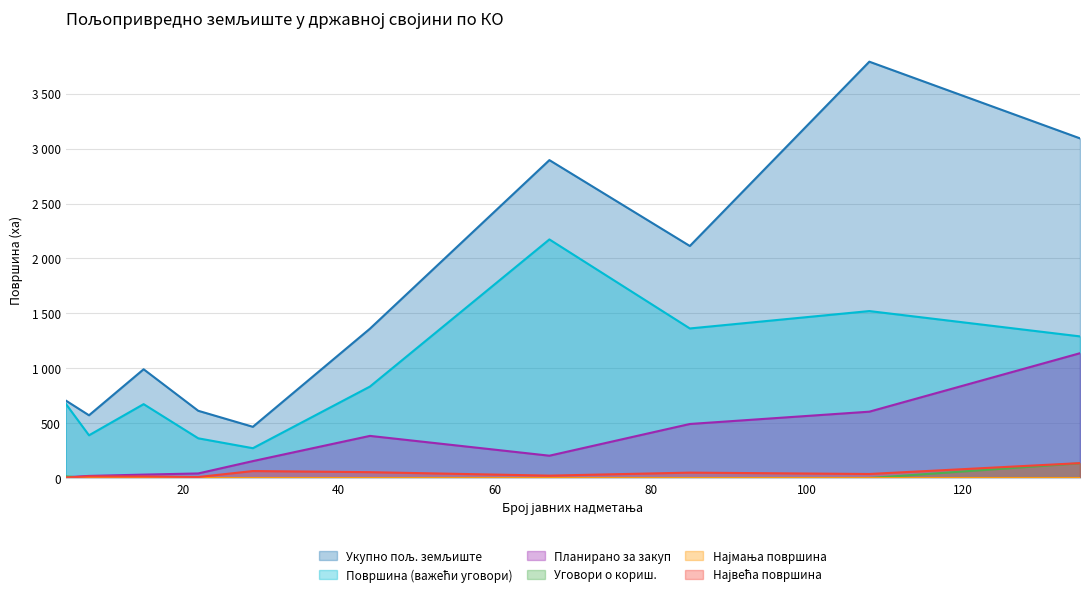

Which series has the widest spread of values?

Укупно пољ. земљиште